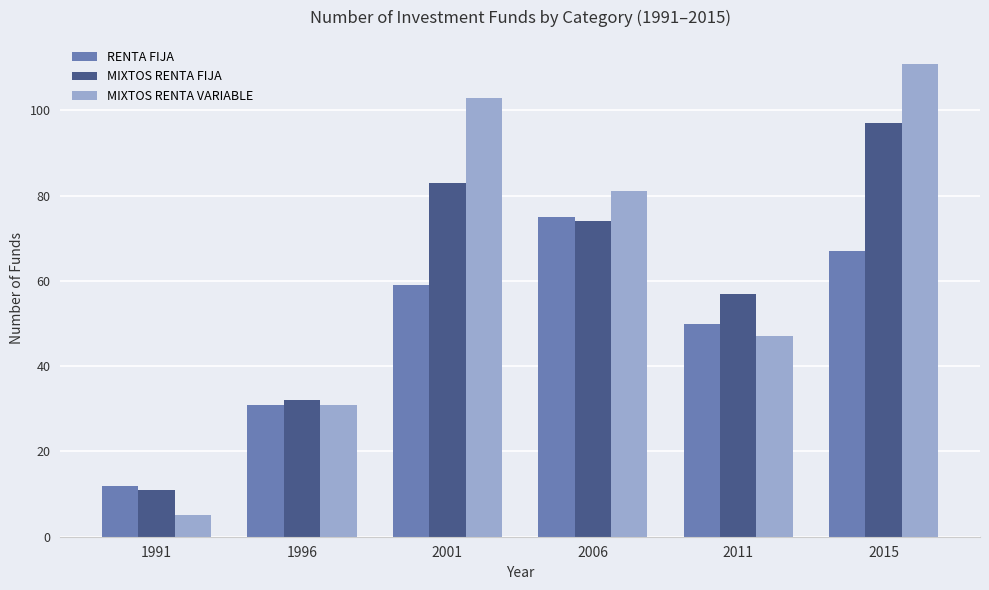

Reading right to left, what are all the values shown in this chart?

RENTA FIJA: 67	50	75	59	31	12
MIXTOS RENTA FIJA: 97	57	74	83	32	11
MIXTOS RENTA VARIABLE: 111	47	81	103	31	5